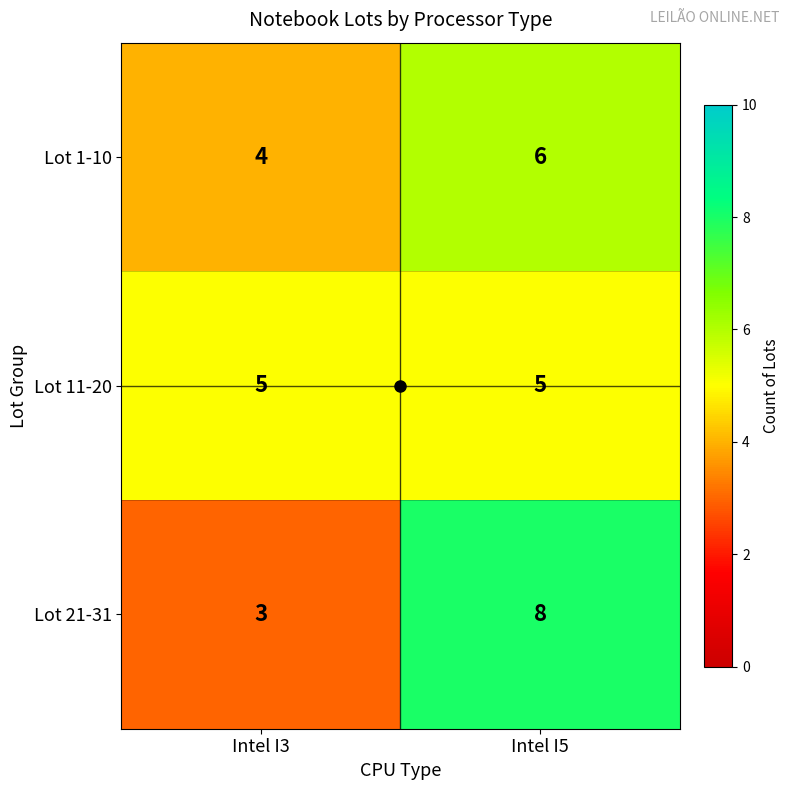

Which series changed the most between Intel I3 and Intel I5?

Lot 21-31